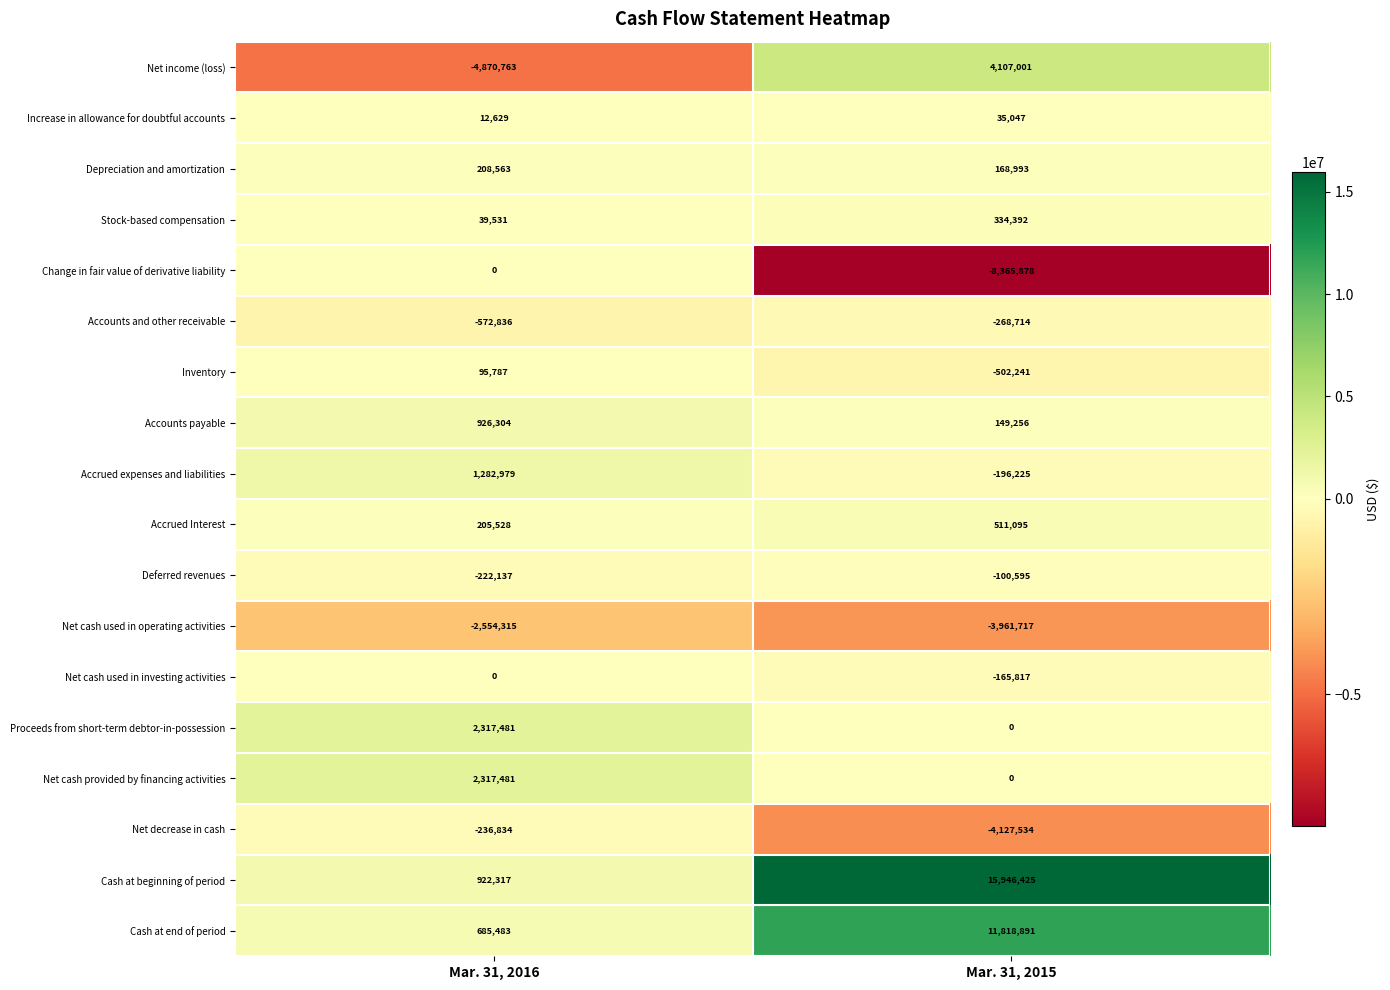

The value of Net income (loss) at Mar. 31, 2016 is -1607783. True or false?

False